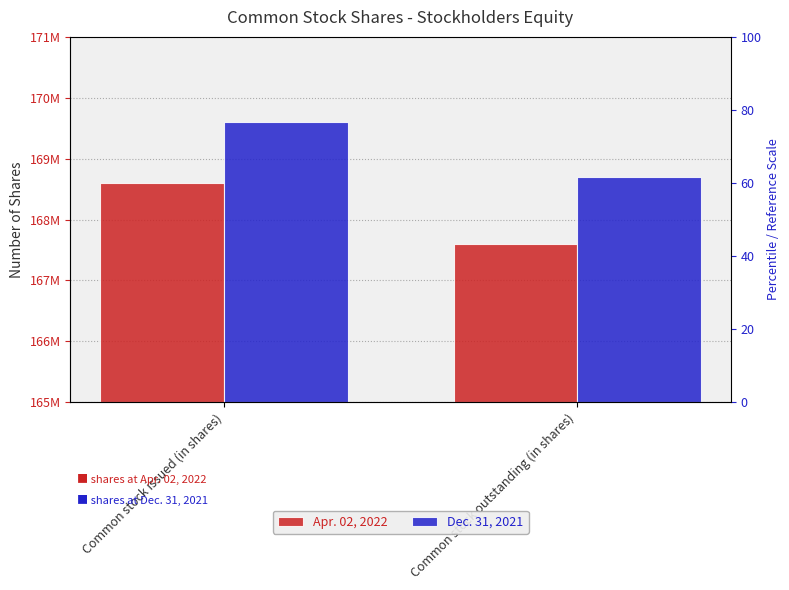

How many bars are there in each group?

2